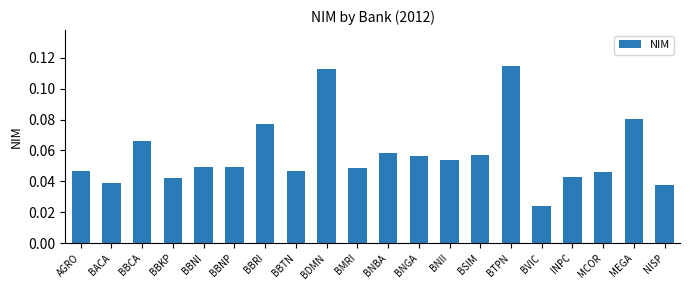

What position from the left is BBCA?

3